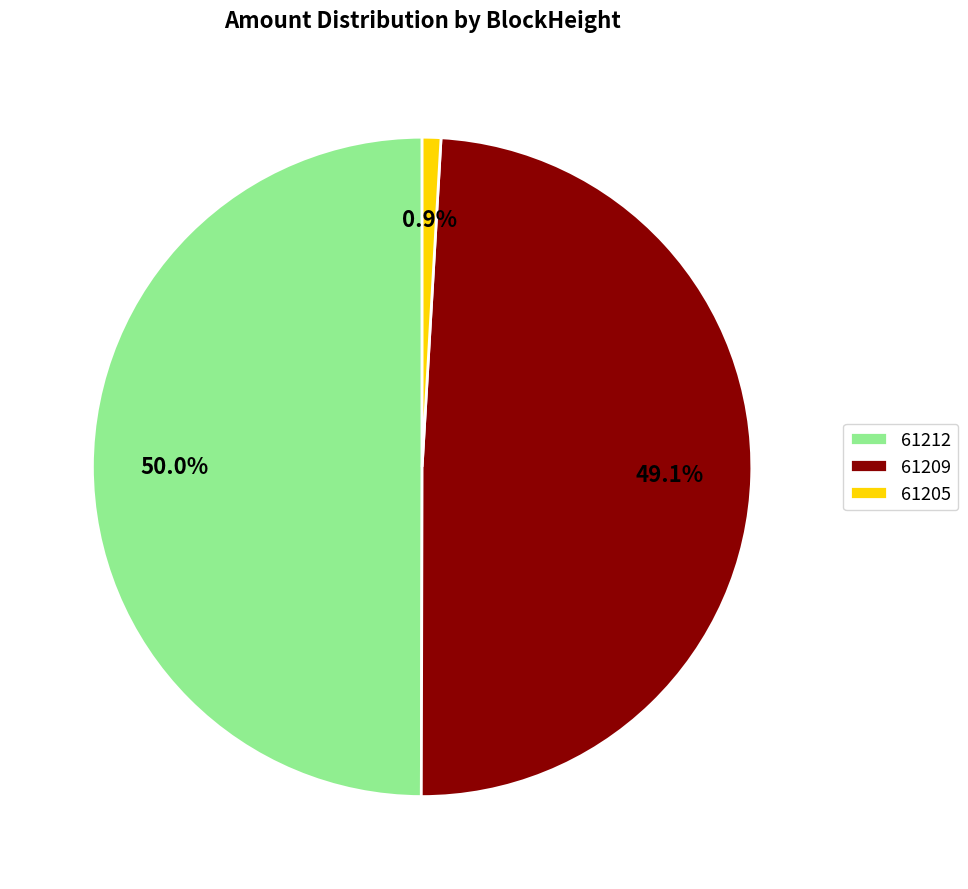

Which has a higher value, 61209 or 61212?

61212